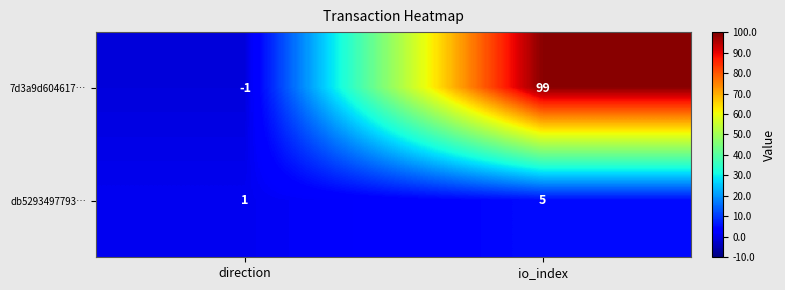

Which series changed the most between direction and io_index?

7d3a9d604617…